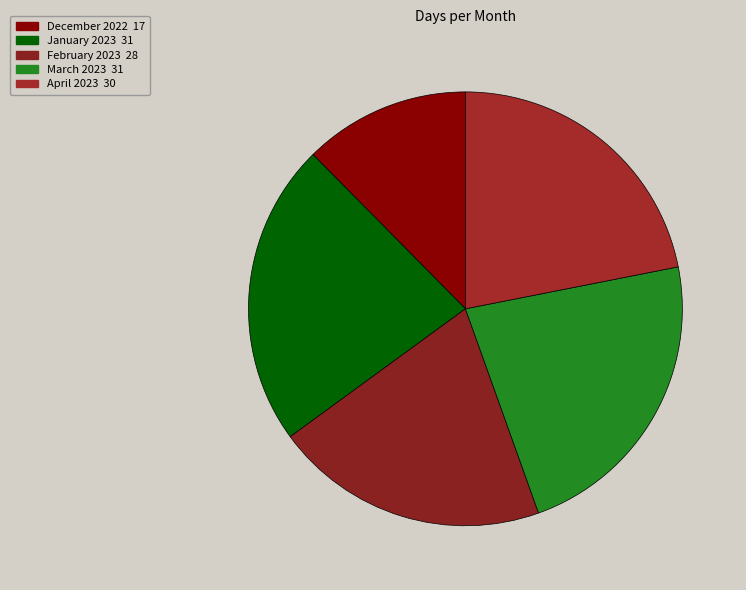

What percentage is the January 2023 slice, to the nearest percent?

23%